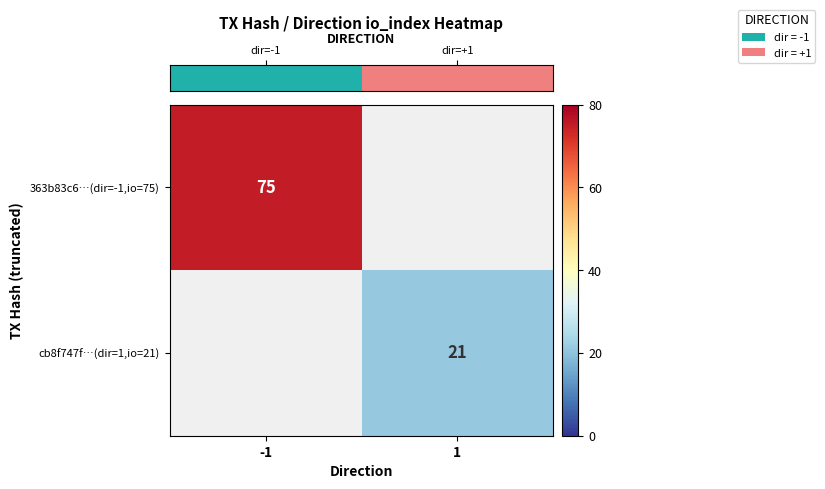

At how many categories does at least one series exceed 40?

1